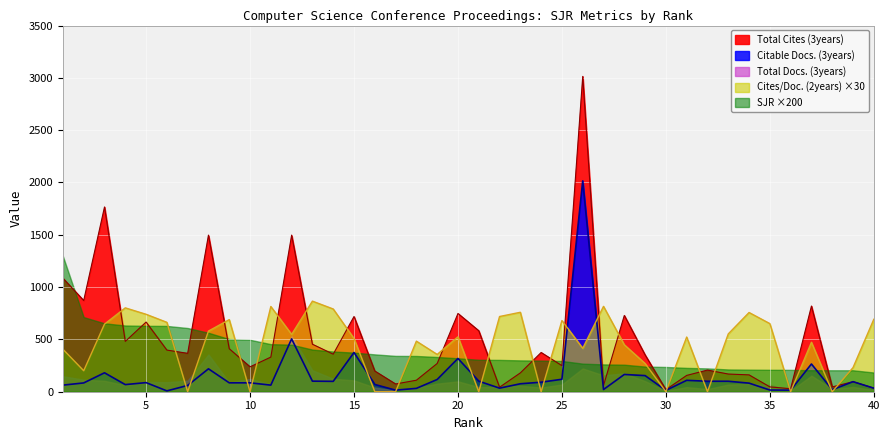

How many interior local valleys does the Total Cites (3years) series have?

12